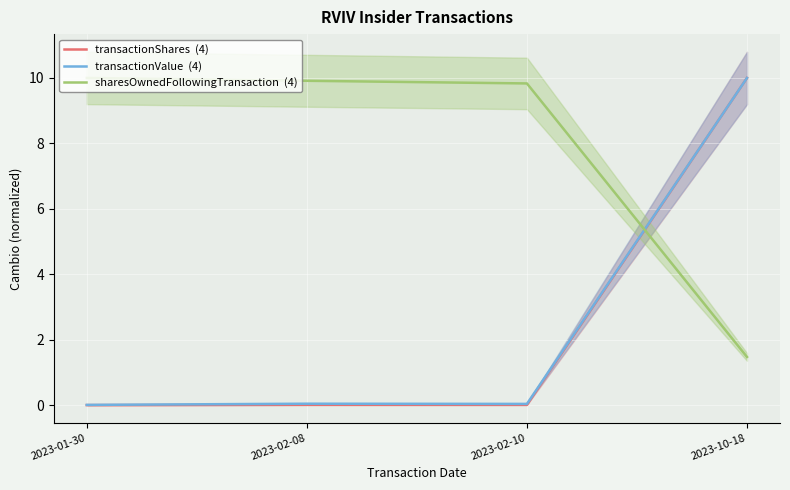

Is it true that transactionValue  (4) equals 0.0 at 2023-02-08?

True